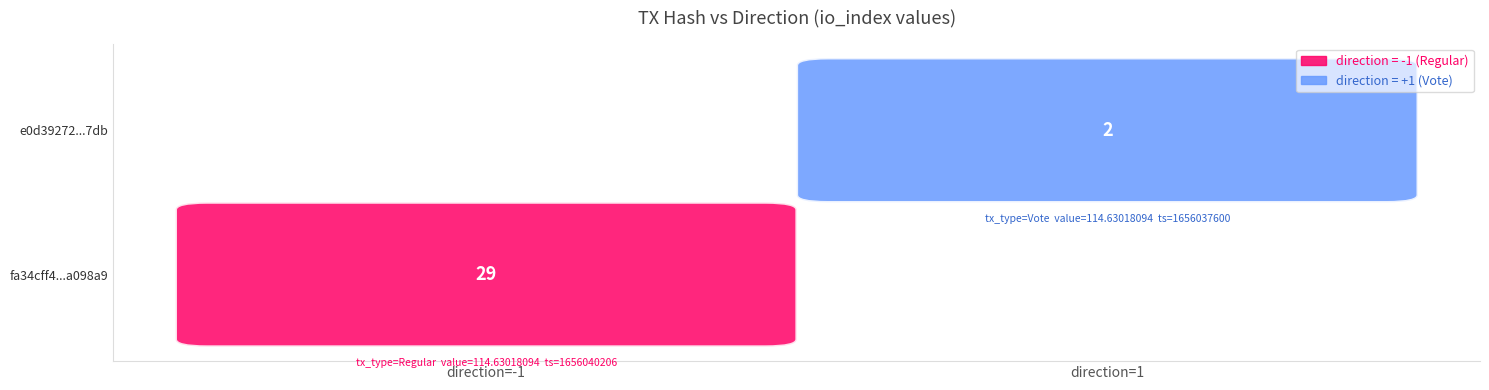

Reading left to right, list all the values displayed in this chart.

fa34cff4c1106dba0bfe8f4e0bc2810d9a098a9: -1	29
e0d39272992a15984fb665a43d6a817ad15f7db: 1	2